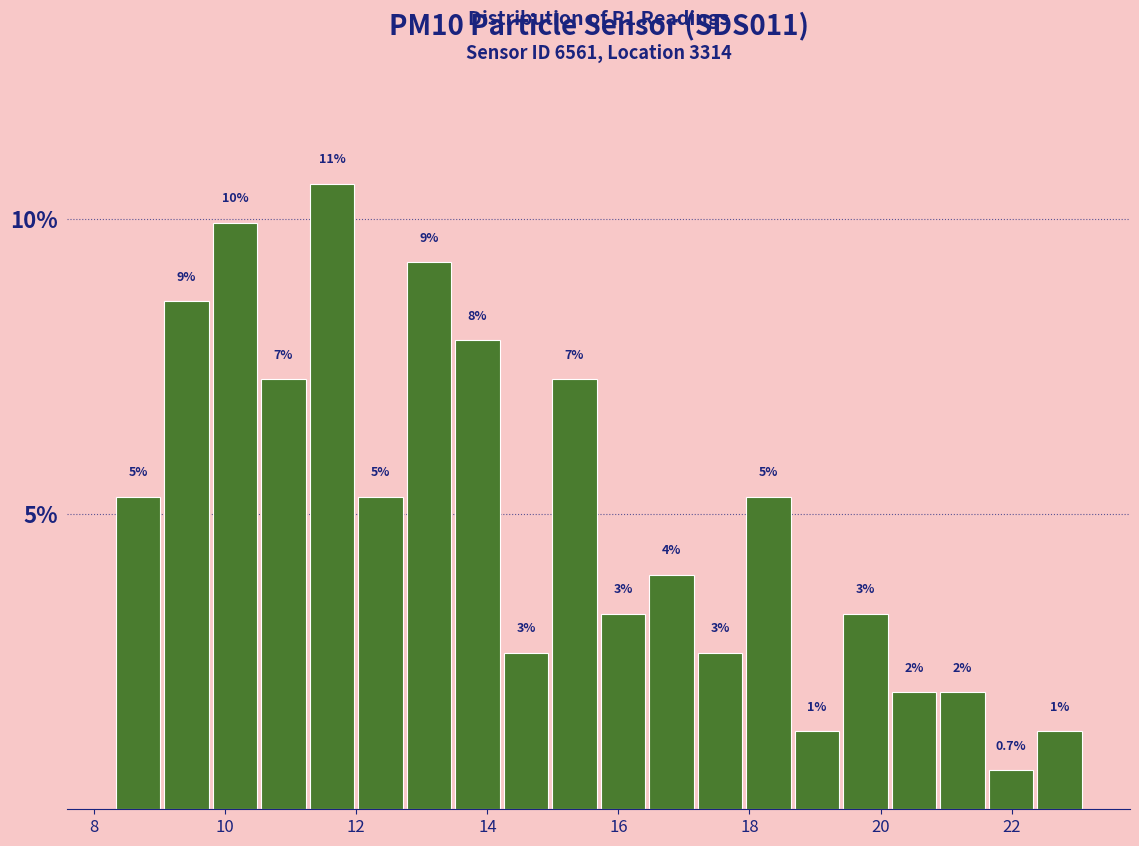

Around what value on the x-axis is the tallest bar? Give the approximate position of its centre, as read against the axis.

11.6